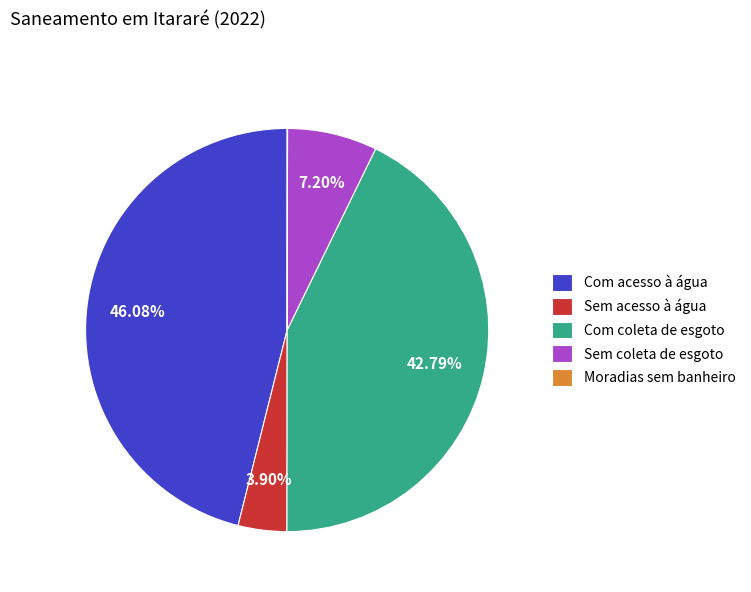

What portion of the pie excludes Sem acesso à água?

96.1%